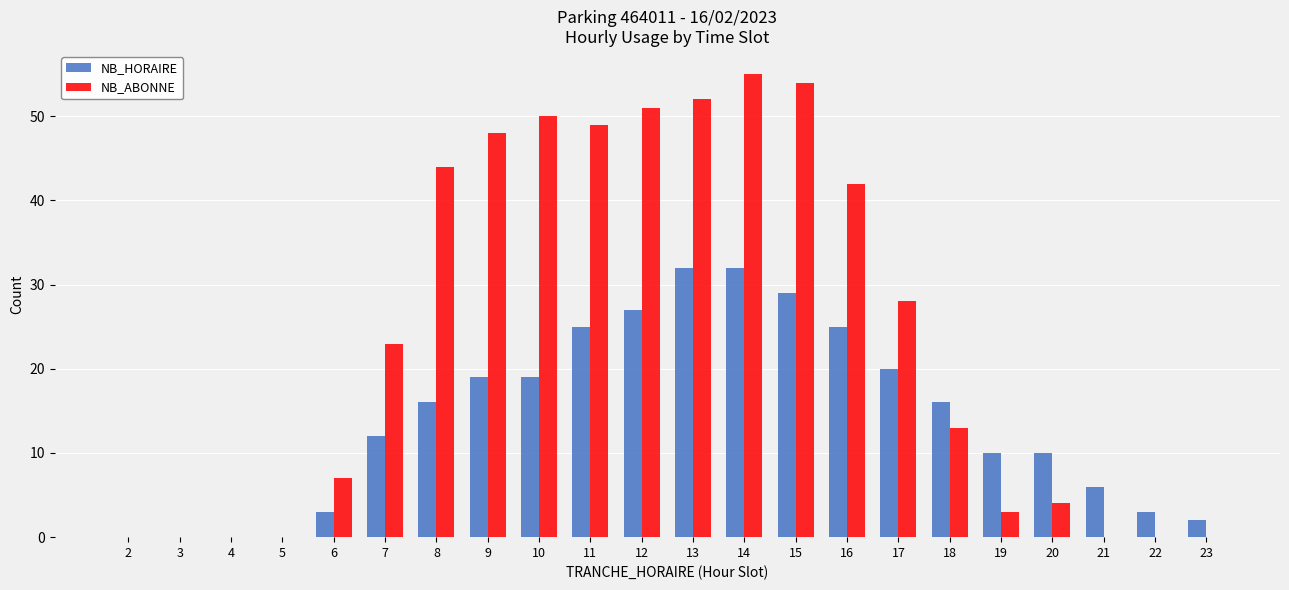

What is the sum of all NB_HORAIRE values?

306